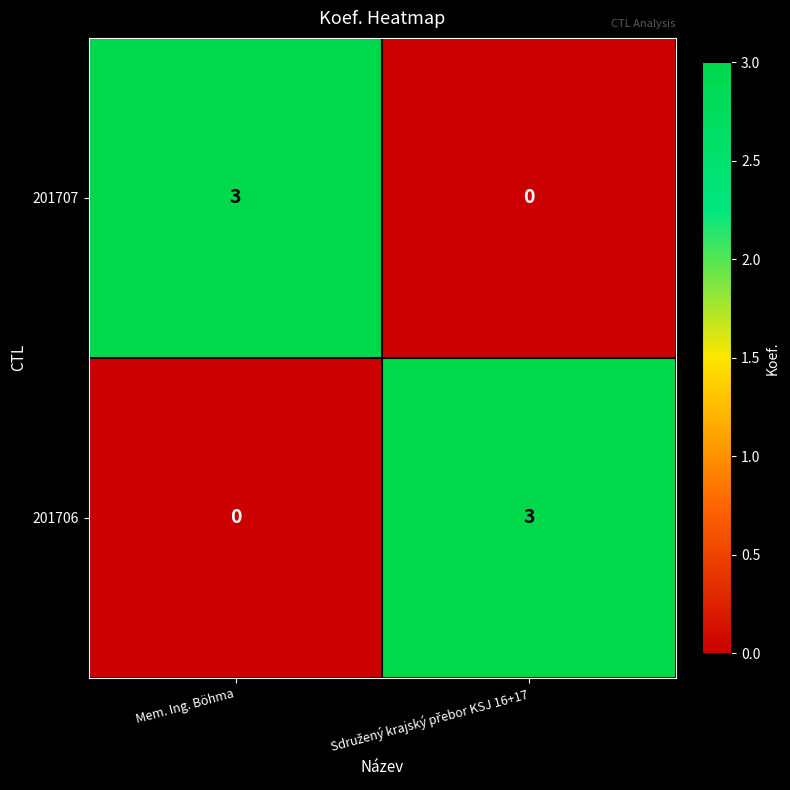

The value of 201706 at Mem. Ing. Böhma is 0. True or false?

True